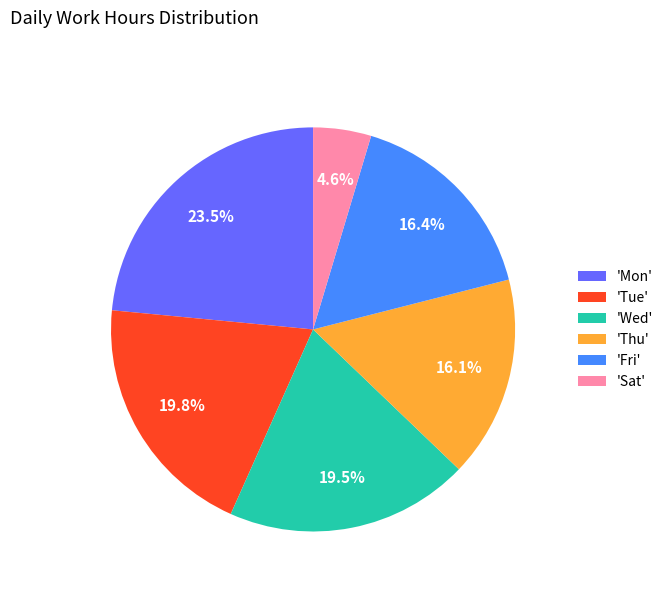

Do 'Fri' and 'Thu' together represent more than half of the pie?

No